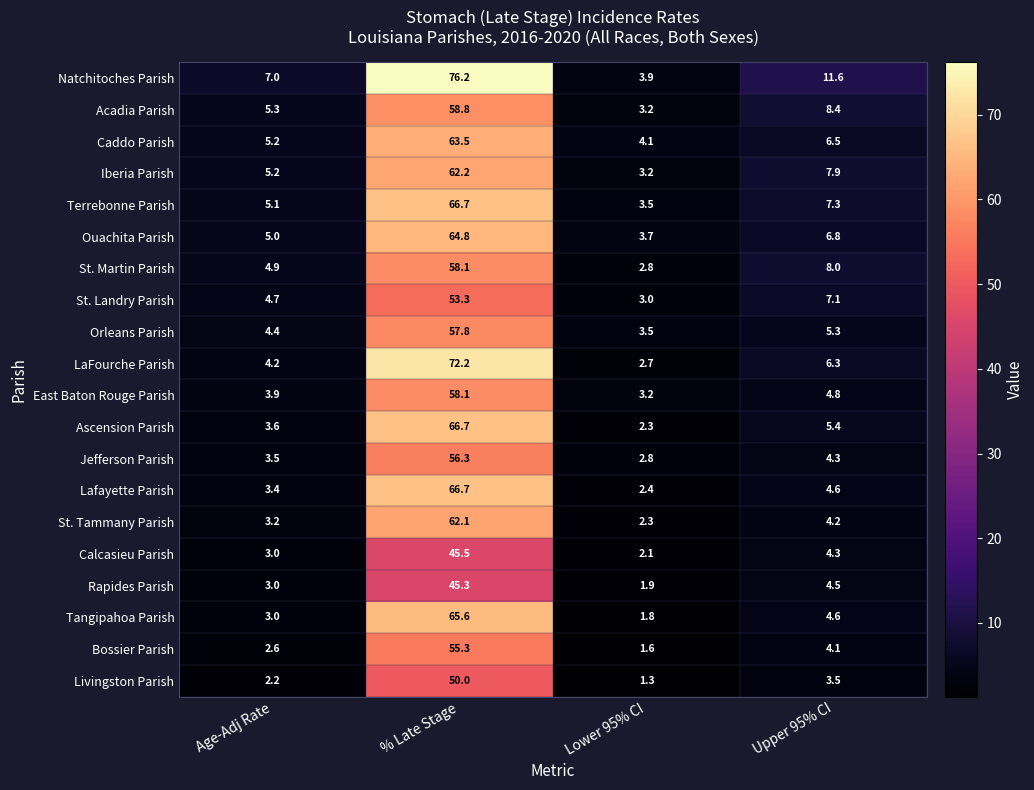

What is the difference between the Acadia Parish values at % Late Stage and Lower 95% CI?

55.6